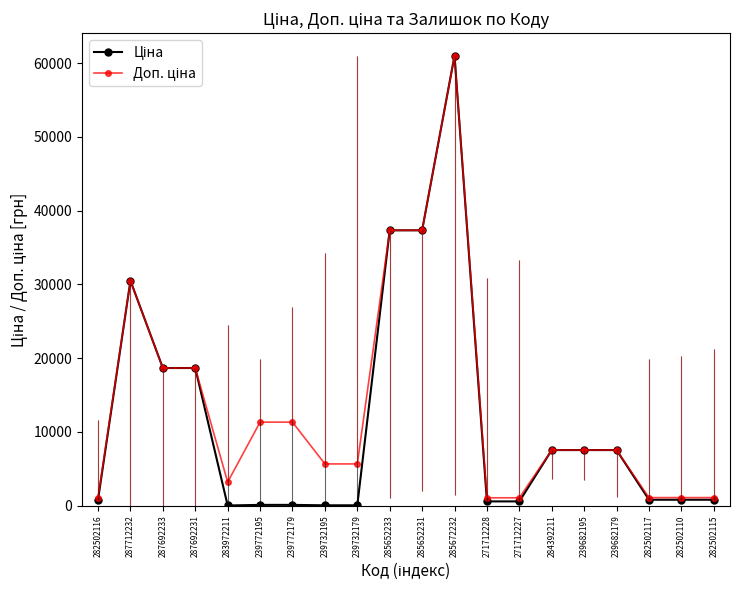

What is the label of the 17th point from the left?

239682179